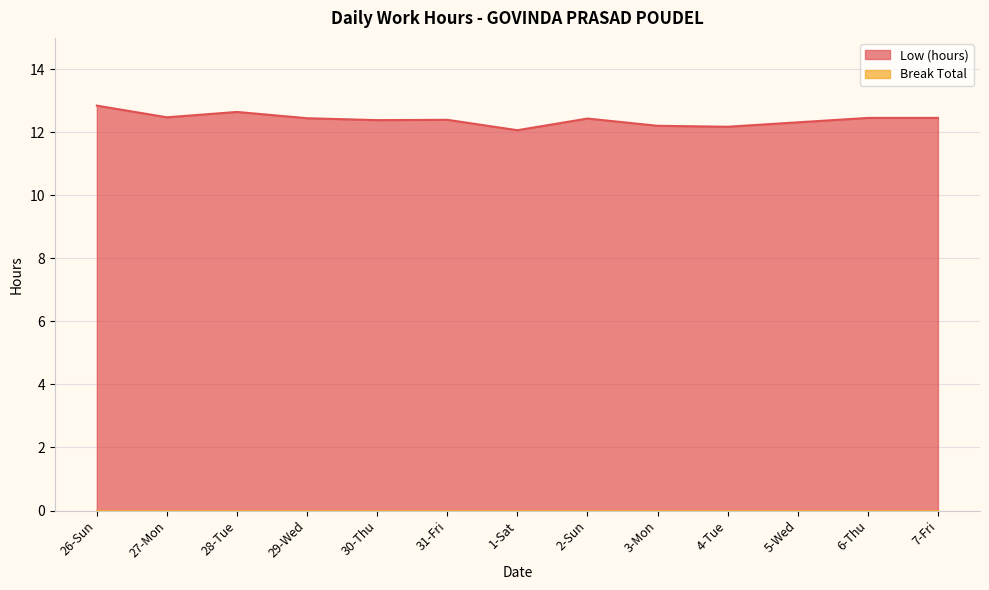

Does the chart display data point markers on the line(s)?

No